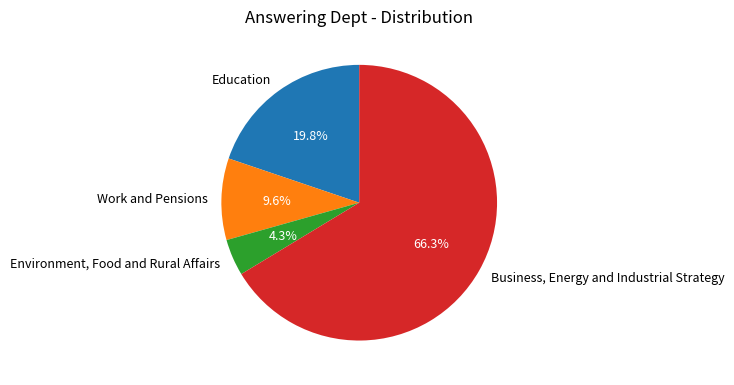

What percentage is the Business, Energy and Industrial Strategy slice, to the nearest percent?

66%